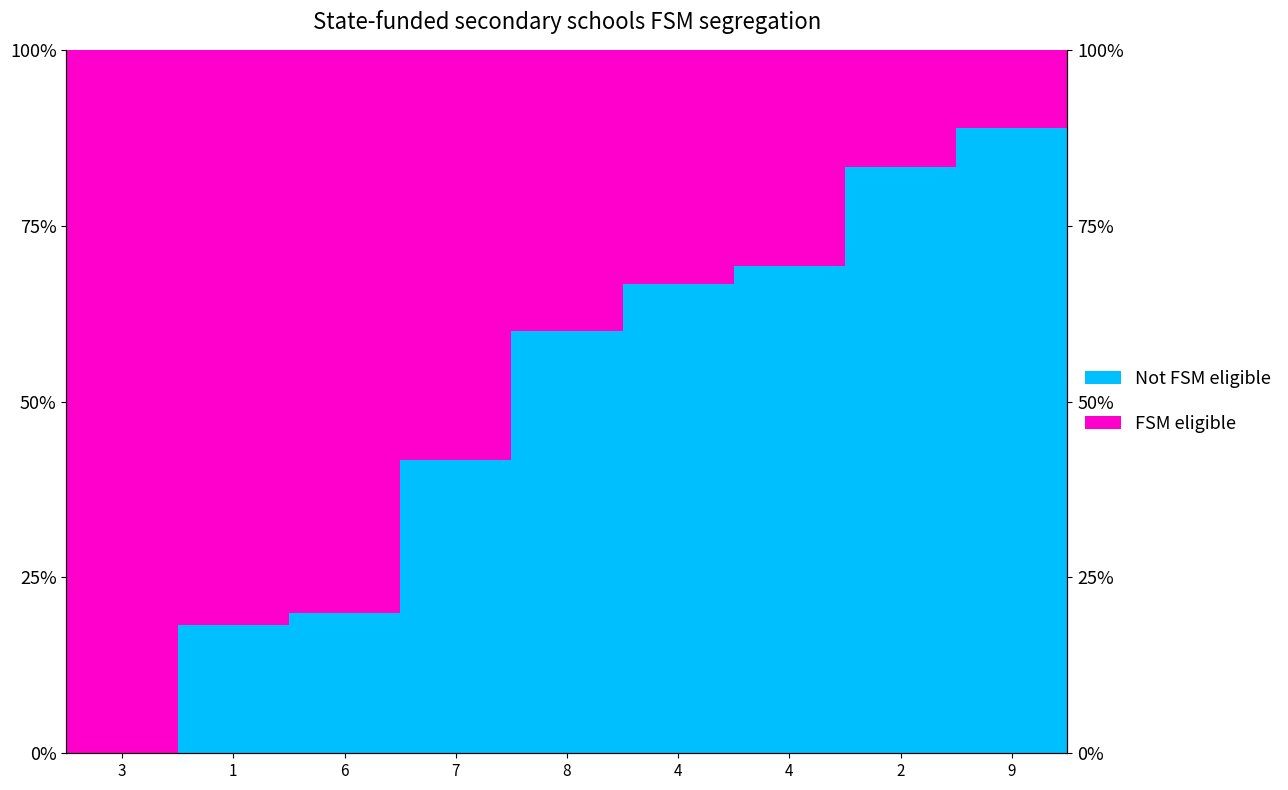

How many data points in Not FSM eligible are above 60?

4